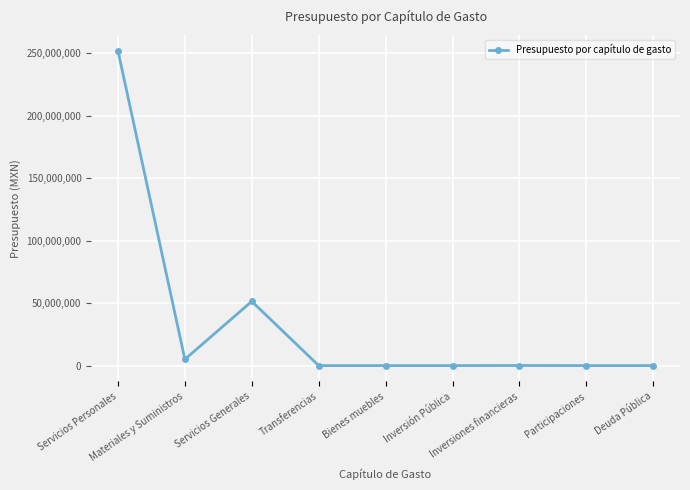

What is the maximum value shown in the chart?

251802488